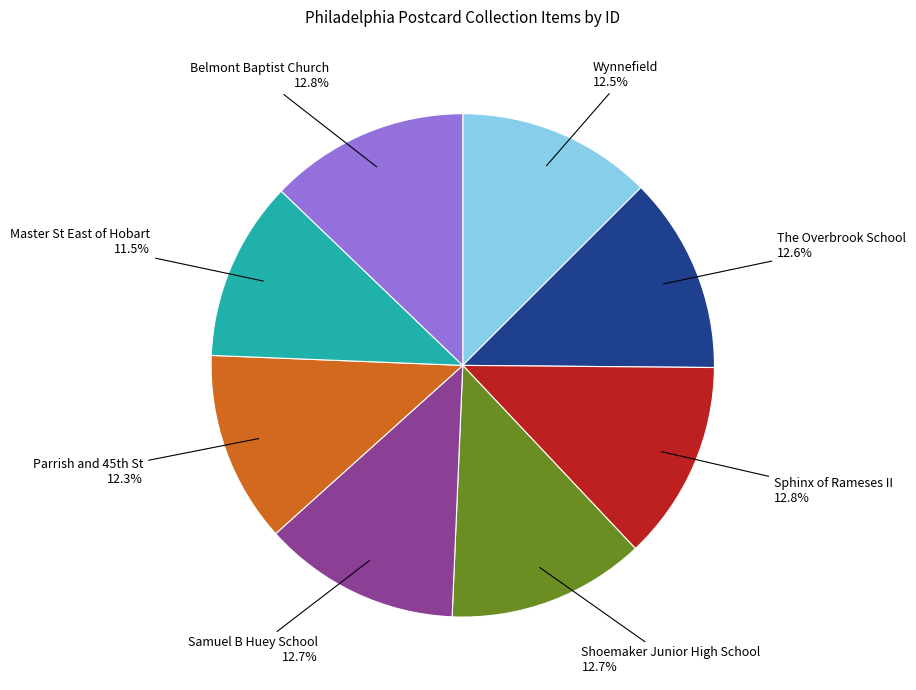

Is Wynnefield the majority of the pie?

No